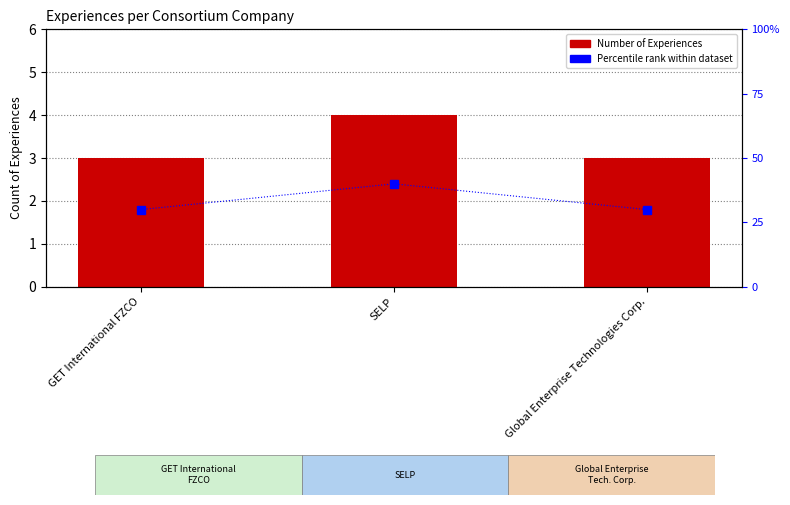

Read the Percentile rank within dataset value at SELP.

40